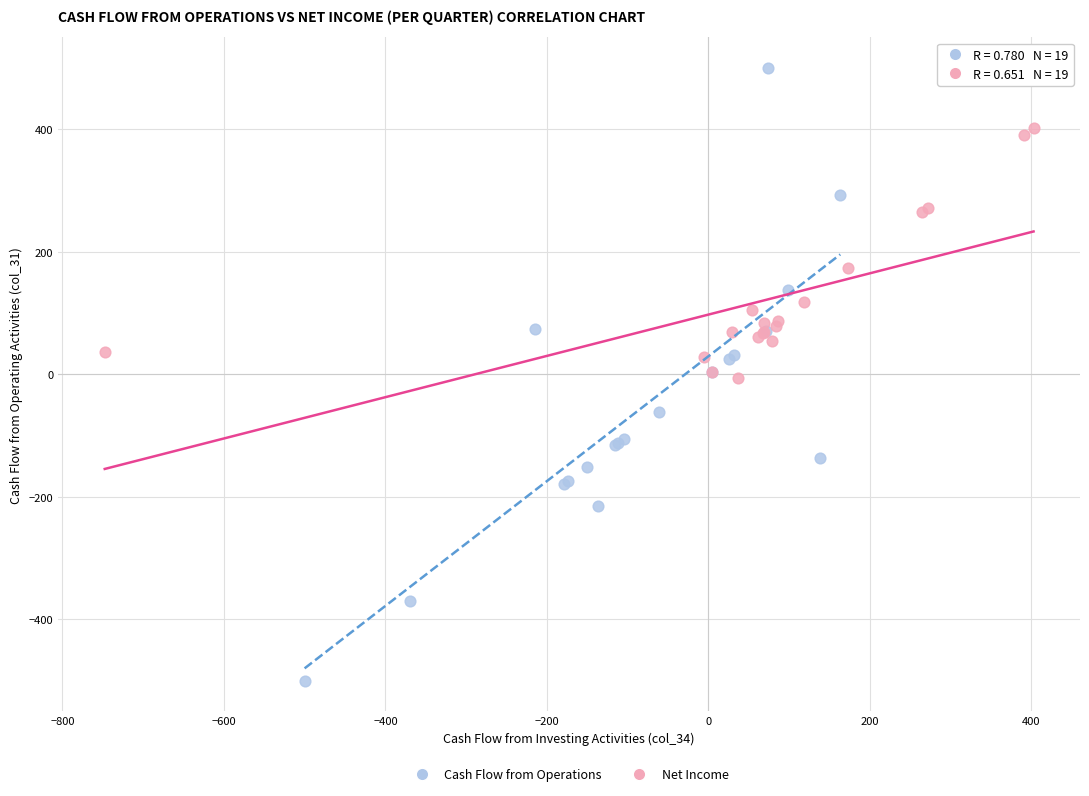

Which series has the widest spread of Y values?

Cash Flow from Operations